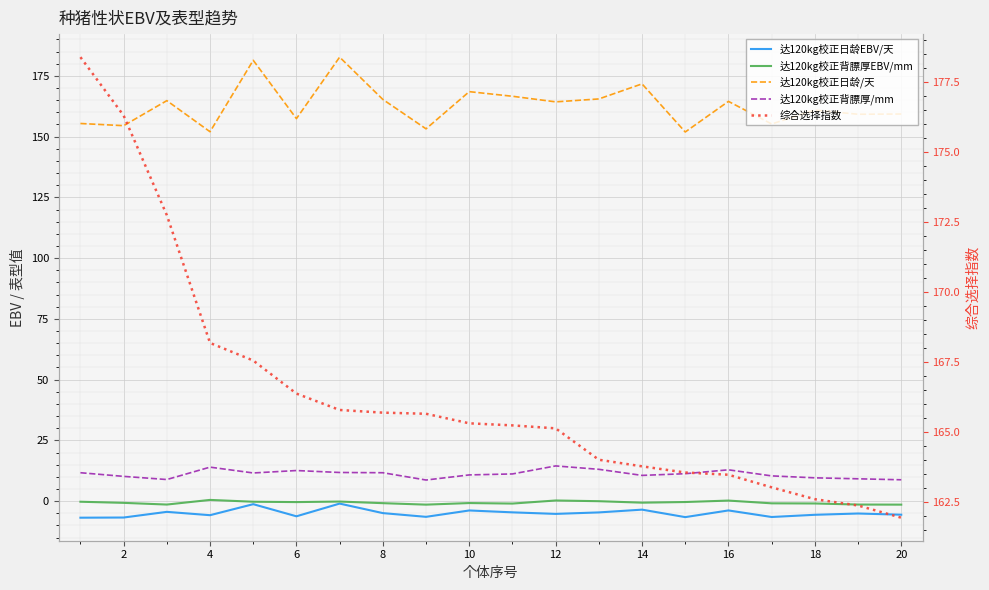

True or false: 达120kg校正背膘厚/mm and 达120kg校正日龄/天 intersect in this chart.

False